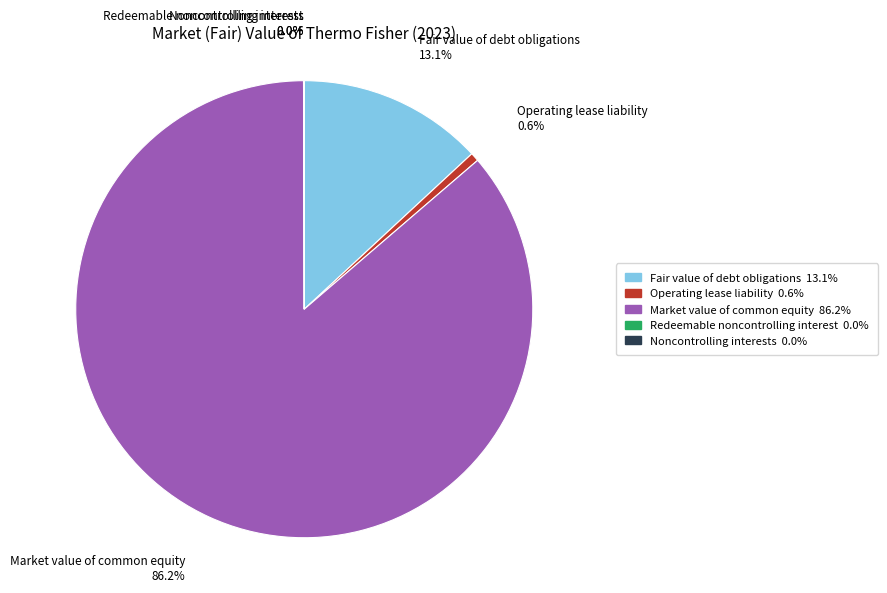

What percentage is the Market value of common equity slice, to the nearest percent?

86%